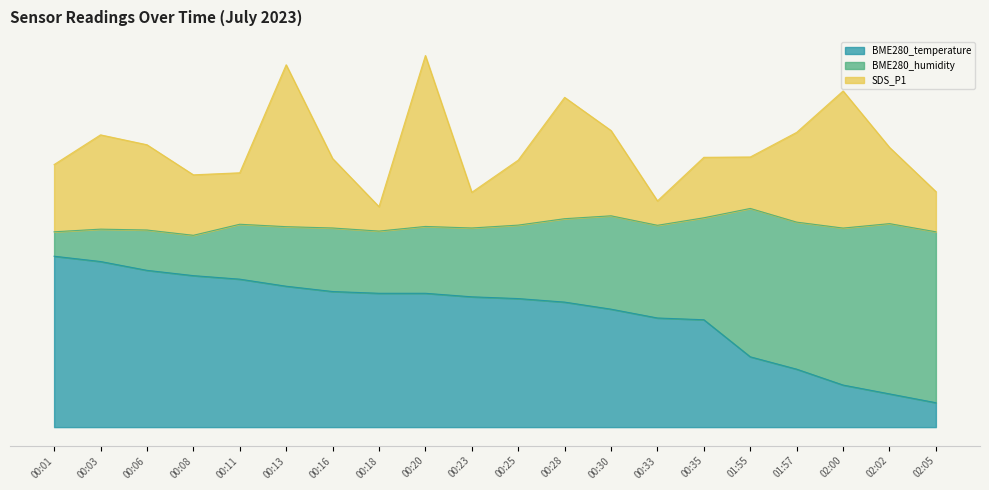

Does the chart have visible grid lines?

No